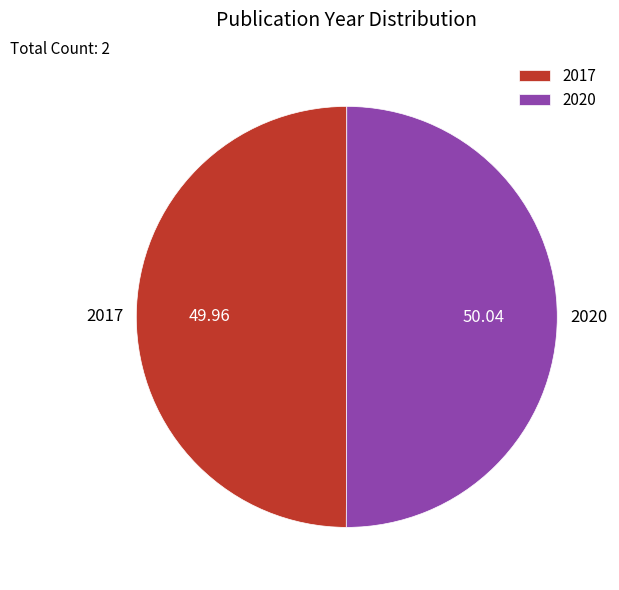

Is it true that 2017 is 50% of the pie?

True